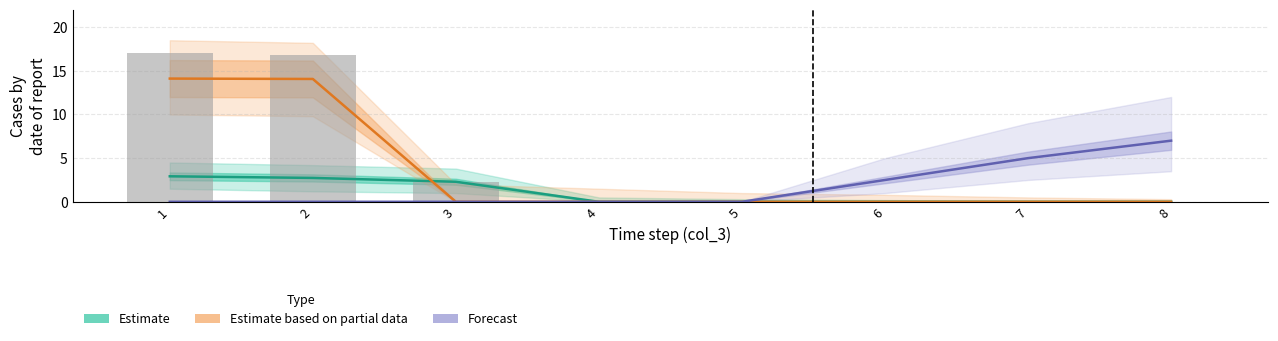

True or false: v1020 (Estimate based on partial data) has a value of 0.0 at 4.

True